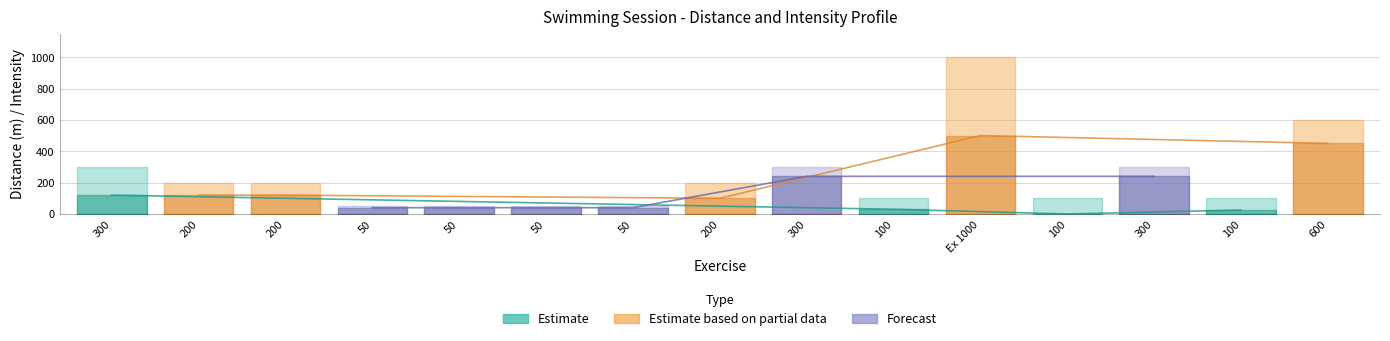

How many positive values does the Intensity series have?

14